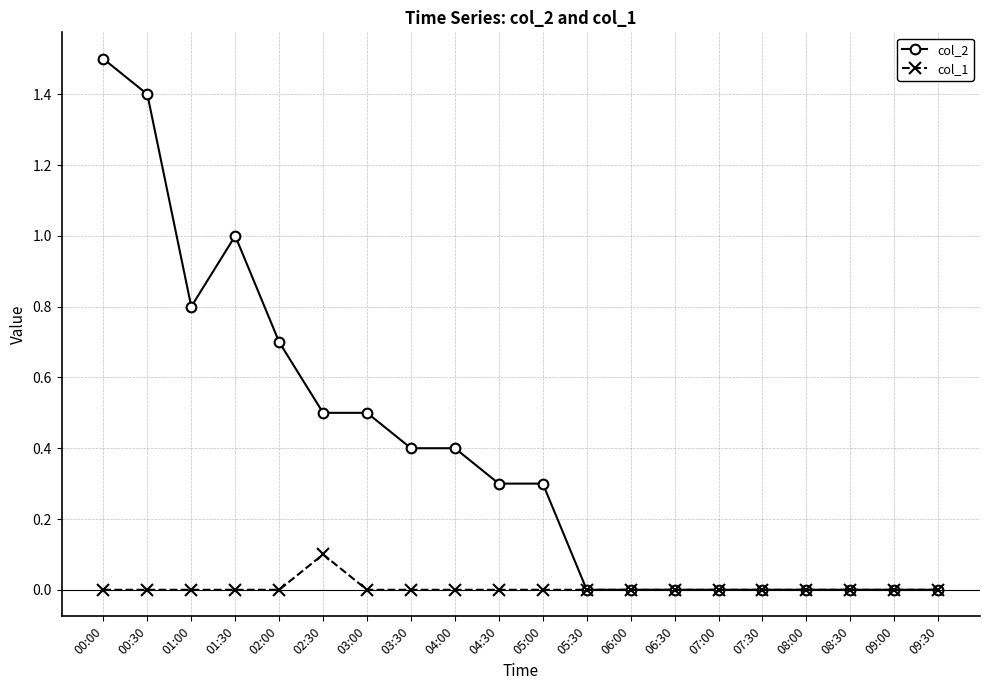

At which category is the sum across all series the highest?

00:00